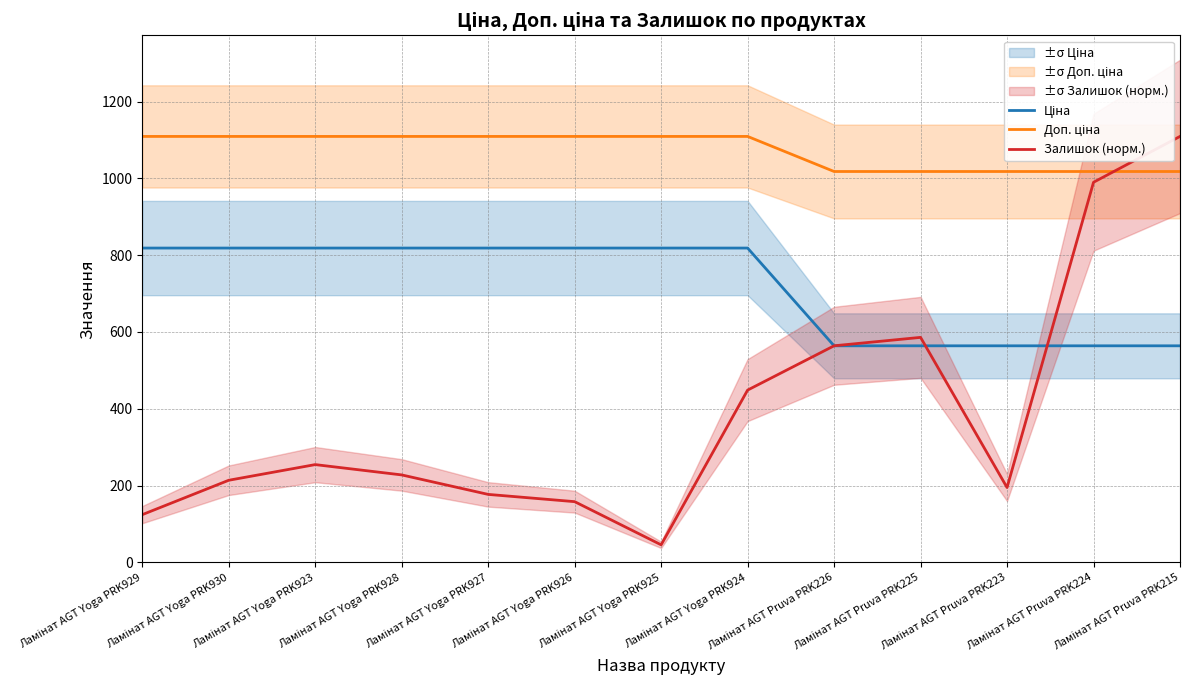

What position from the right is Ламінат AGT Yoga PRK929?

13